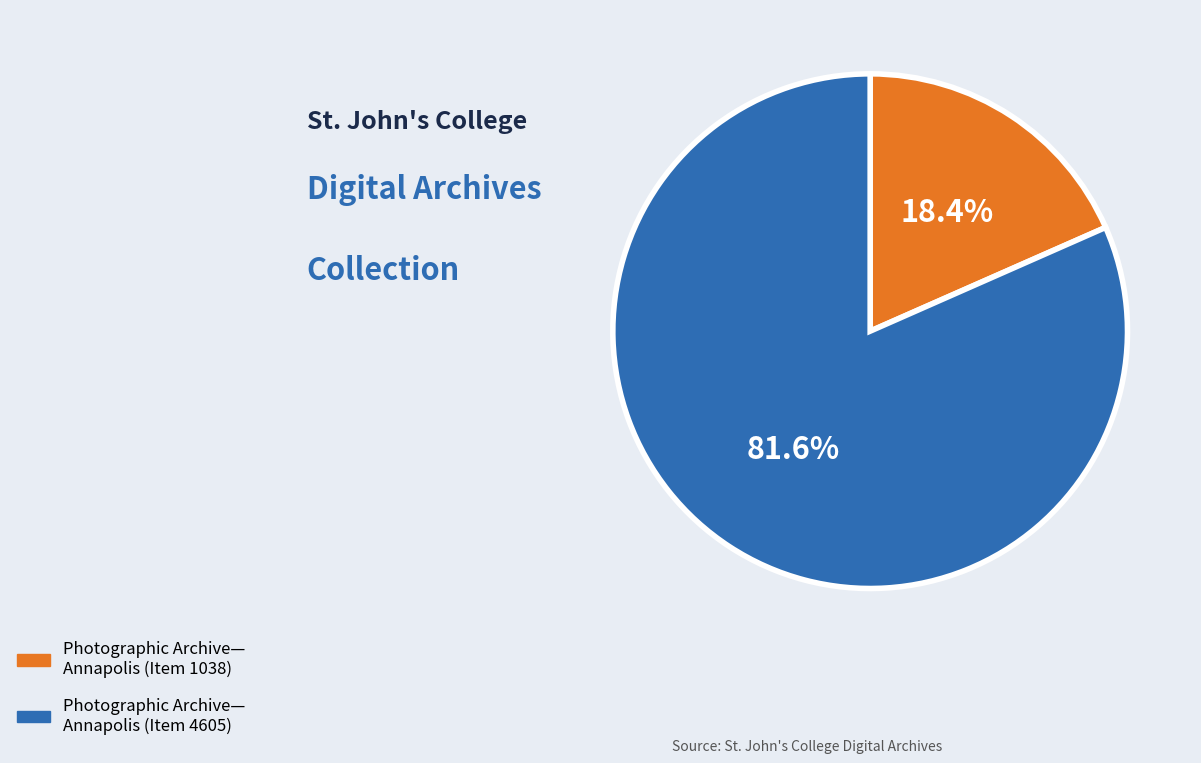

Does any single category account for the majority?

Yes